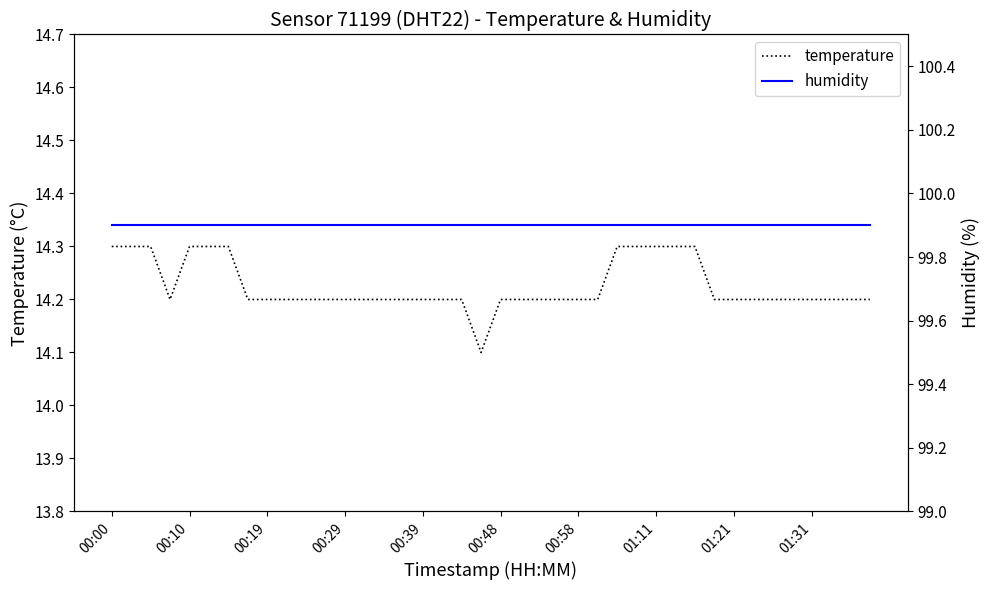

The temperature series shows 19.1 at 00:00. True or false?

False